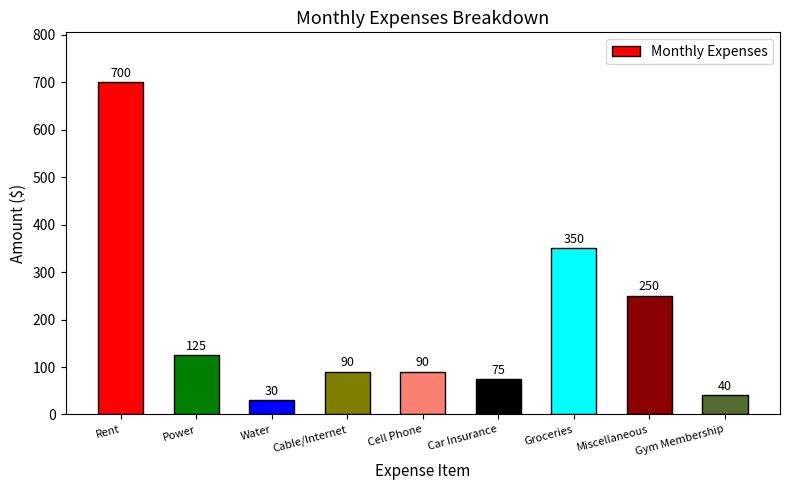

The chart shows a value of 90 at Cell Phone. True or false?

True